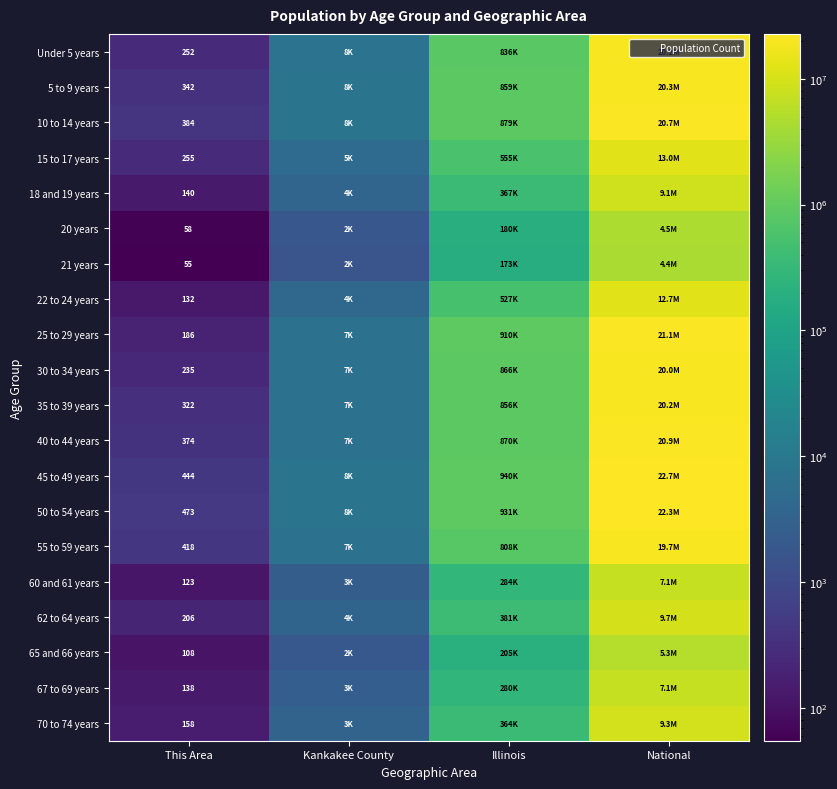

How many data points in 55 to 59 years are less than 807778?

2